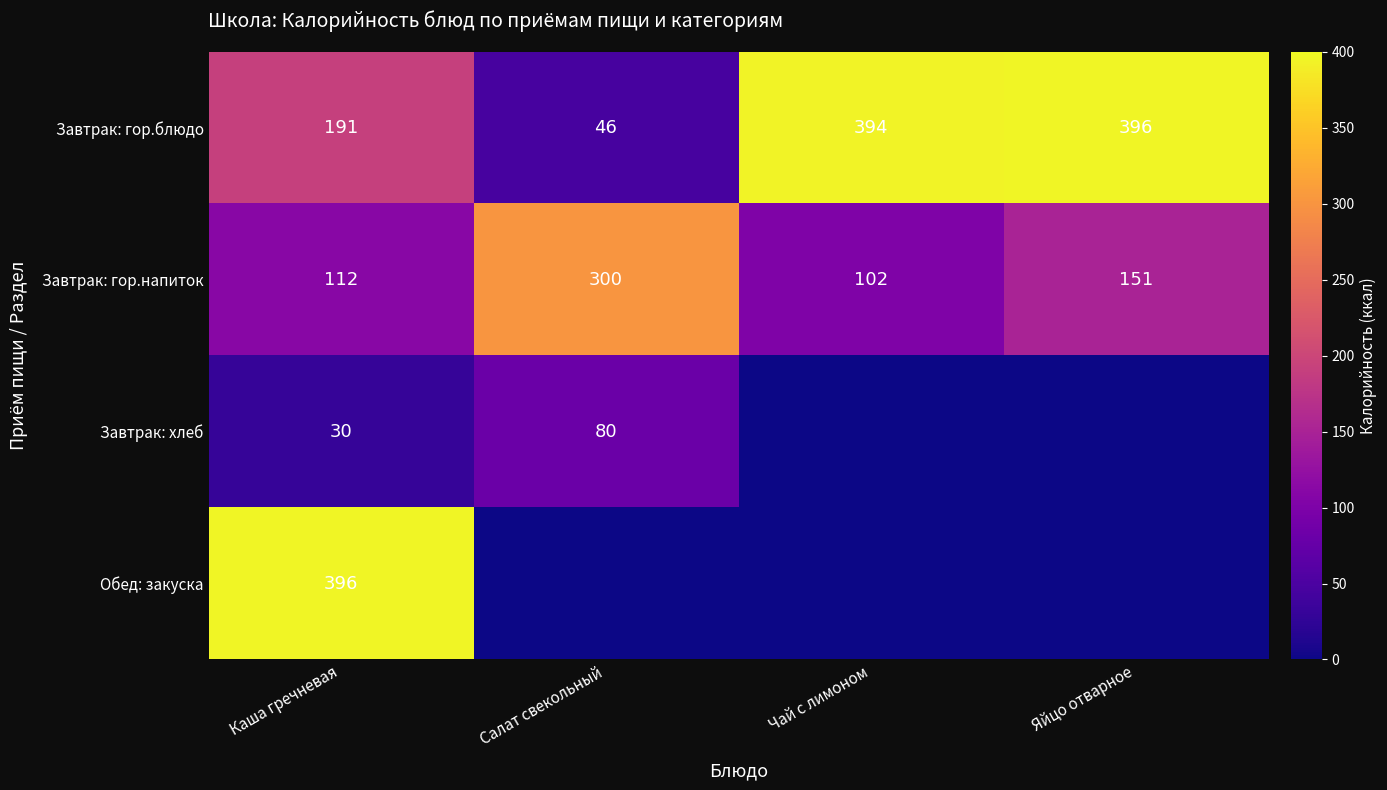

At how many categories does at least one series exceed 232?

4